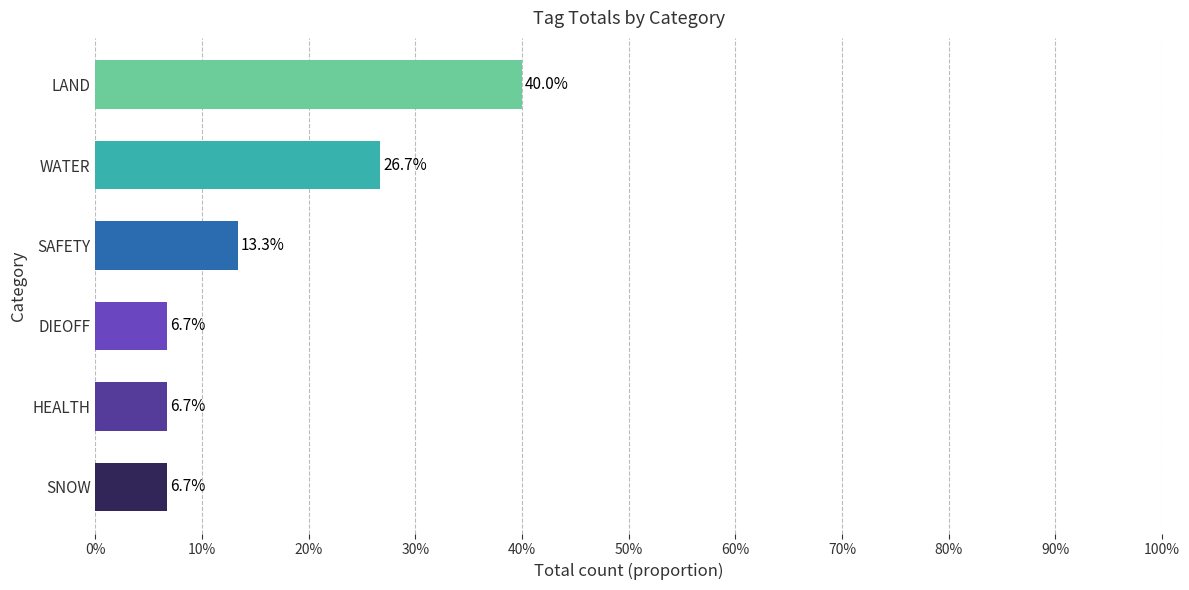

How many values in HEALTH are above zero?

1